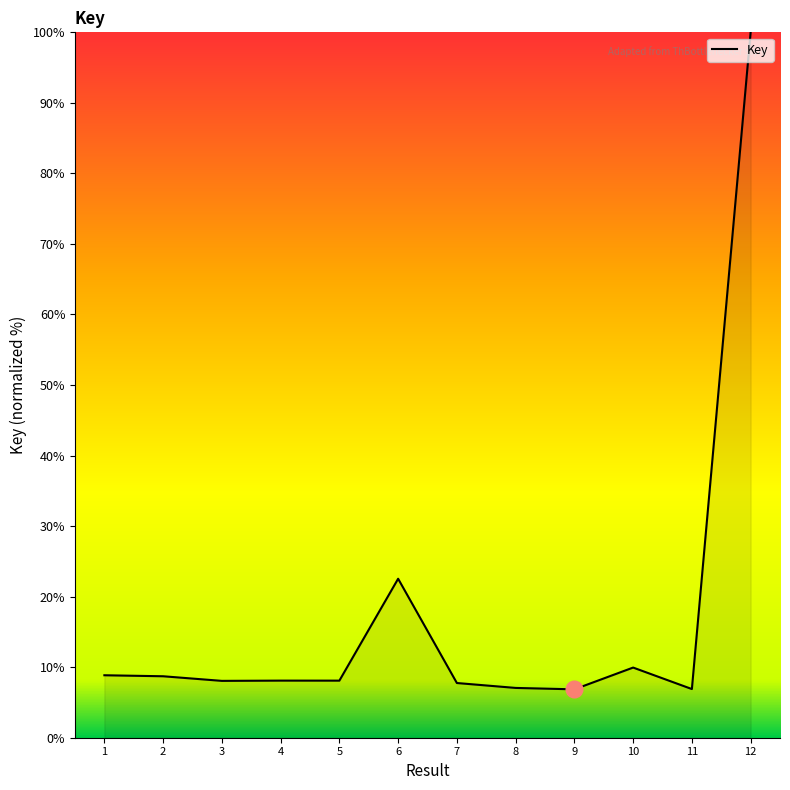

What is the difference between the maximum and minimum values?

93.1